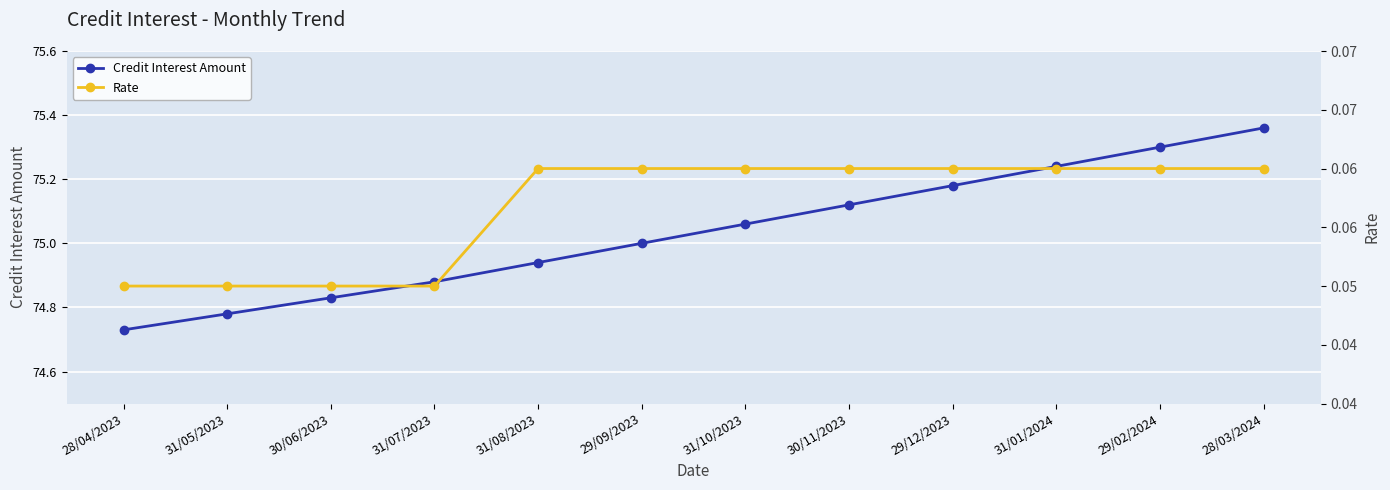

Is the value of Rate at 30/06/2023 greater than the value of Credit Interest Amount at 29/12/2023?

No